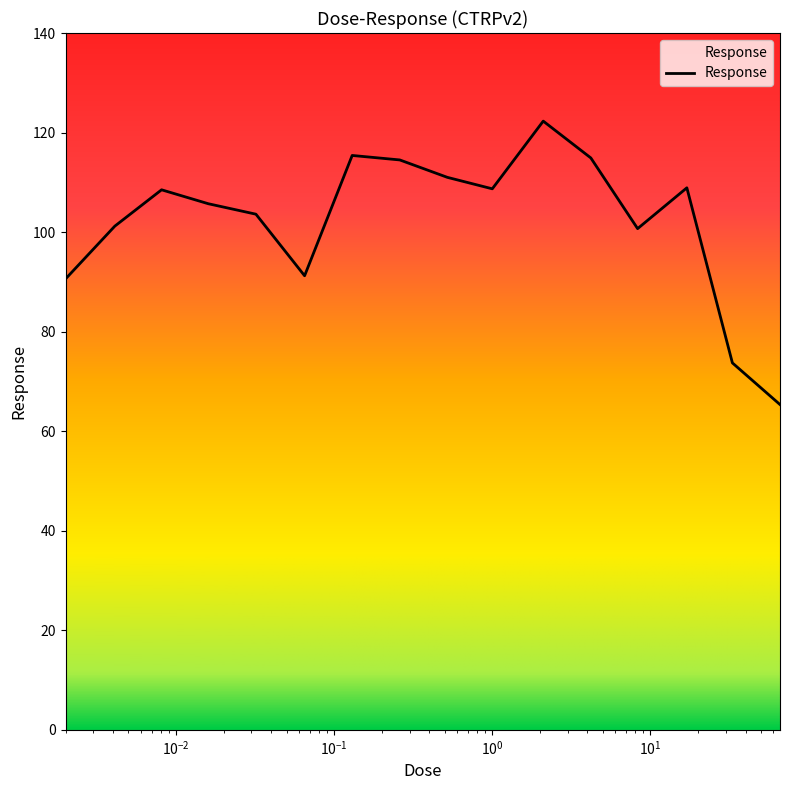

What is the maximum value shown in the chart?

122.3